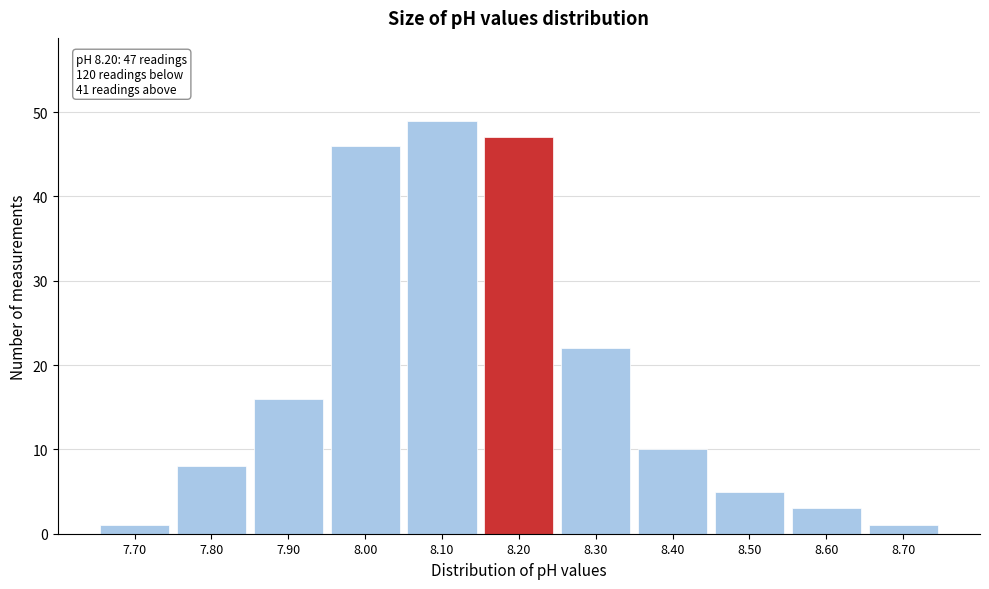

Which range on the x-axis has the tallest bar?

8.05 to 8.15